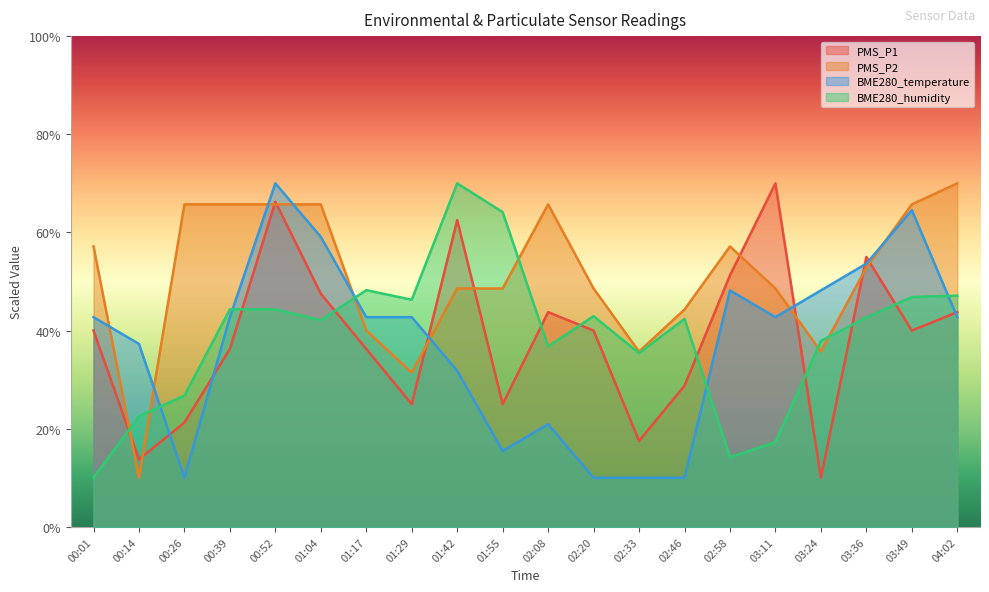

Reading left to right, what are all the values shown in this chart?

PMS_P1: 00:01=40.0	00:14=13.8	00:26=21.2	00:39=36.2	00:52=66.2	01:04=47.5	01:17=36.2	01:29=25.0	01:42=62.5	01:55=25.0	02:08=43.8	02:20=40.0	02:33=17.5	02:46=28.8	02:58=51.2	03:11=70.0	03:24=10.0	03:36=55.0	03:49=40.0	04:02=43.8
PMS_P2: 00:01=57.1	00:14=10.0	00:26=65.7	00:39=65.7	00:52=65.7	01:04=65.7	01:17=40.0	01:29=31.4	01:42=48.6	01:55=48.6	02:08=65.7	02:20=48.6	02:33=35.7	02:46=44.3	02:58=57.1	03:11=48.6	03:24=35.7	03:36=52.9	03:49=65.7	04:02=70.0
BME280_temperature: 00:01=42.7	00:14=37.3	00:26=10.0	00:39=42.7	00:52=70.0	01:04=59.1	01:17=42.7	01:29=42.7	01:42=31.8	01:55=15.5	02:08=20.9	02:20=10.0	02:33=10.0	02:46=10.0	02:58=48.2	03:11=42.7	03:24=48.2	03:36=53.6	03:49=64.5	04:02=42.7
BME280_humidity: 00:01=10.0	00:14=22.6	00:26=26.7	00:39=44.3	00:52=44.3	01:04=42.1	01:17=48.2	01:29=46.3	01:42=70.0	01:55=64.1	02:08=36.8	02:20=42.9	02:33=35.4	02:46=42.4	02:58=14.2	03:11=17.3	03:24=37.9	03:36=42.7	03:49=46.8	04:02=47.1